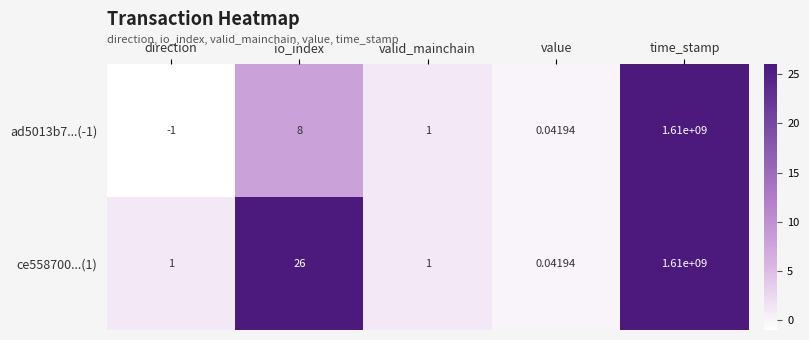

Rank the categories by ad5013b7...(-1) value from lowest to highest.

direction, value, valid_mainchain, io_index, time_stamp